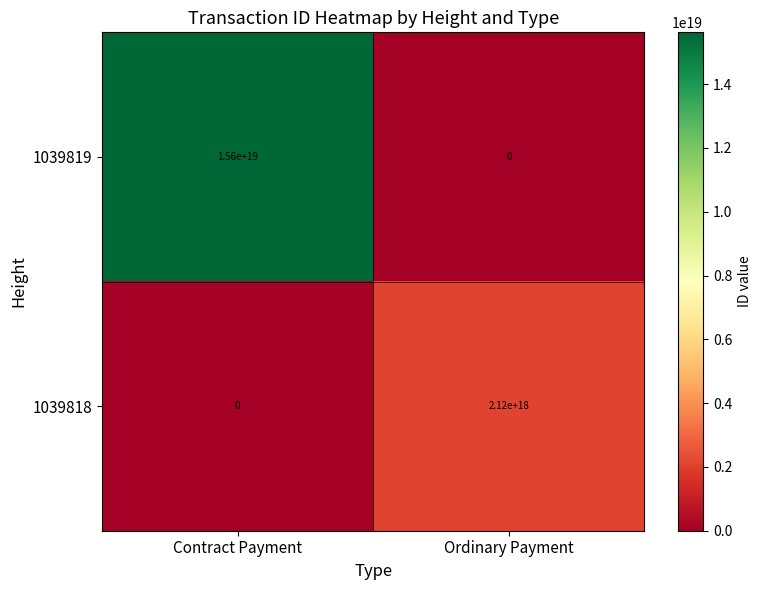

At which category is the sum across all series the highest?

Contract Payment